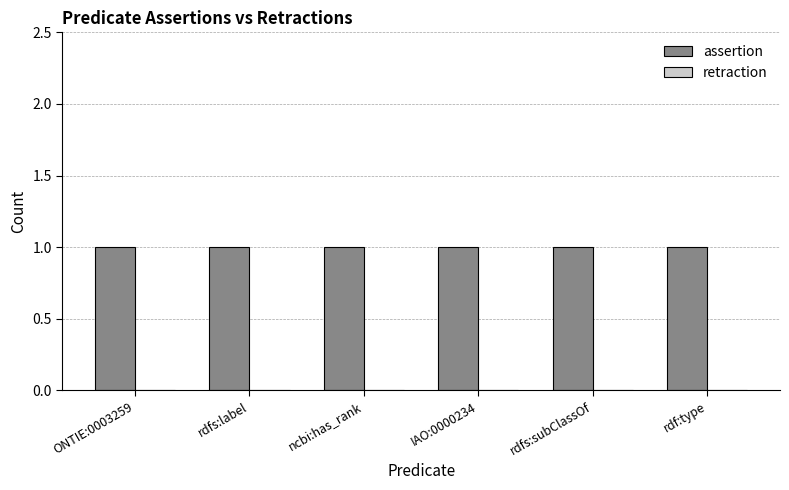

What is the average value of the assertion series?

1